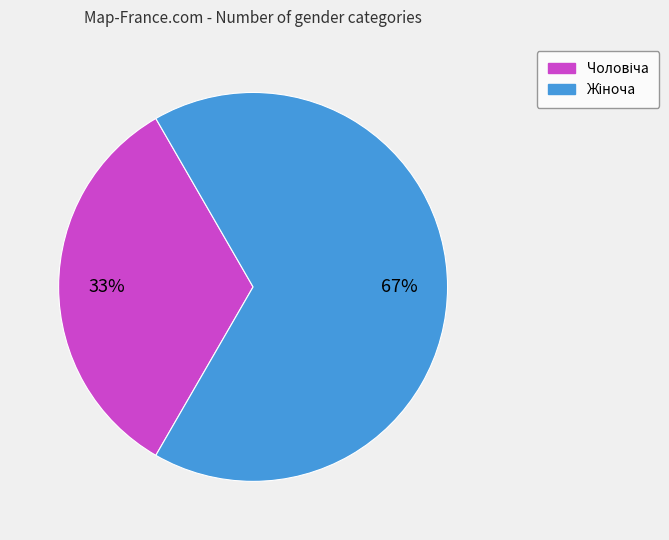

Is there any slice that represents more than half of the pie?

Yes